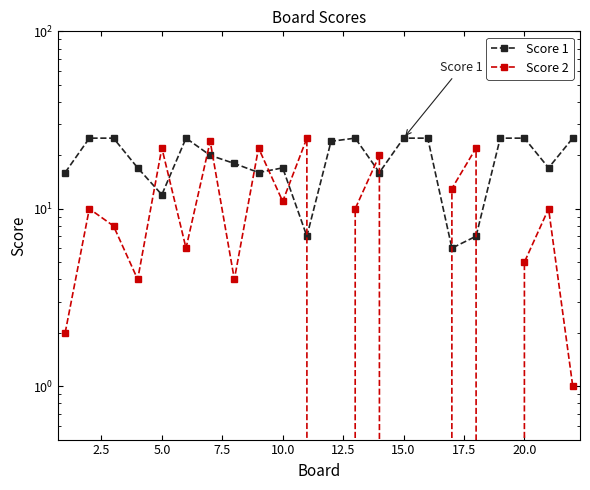

Is it true that Score 2 equals 2 at 20.0?

False